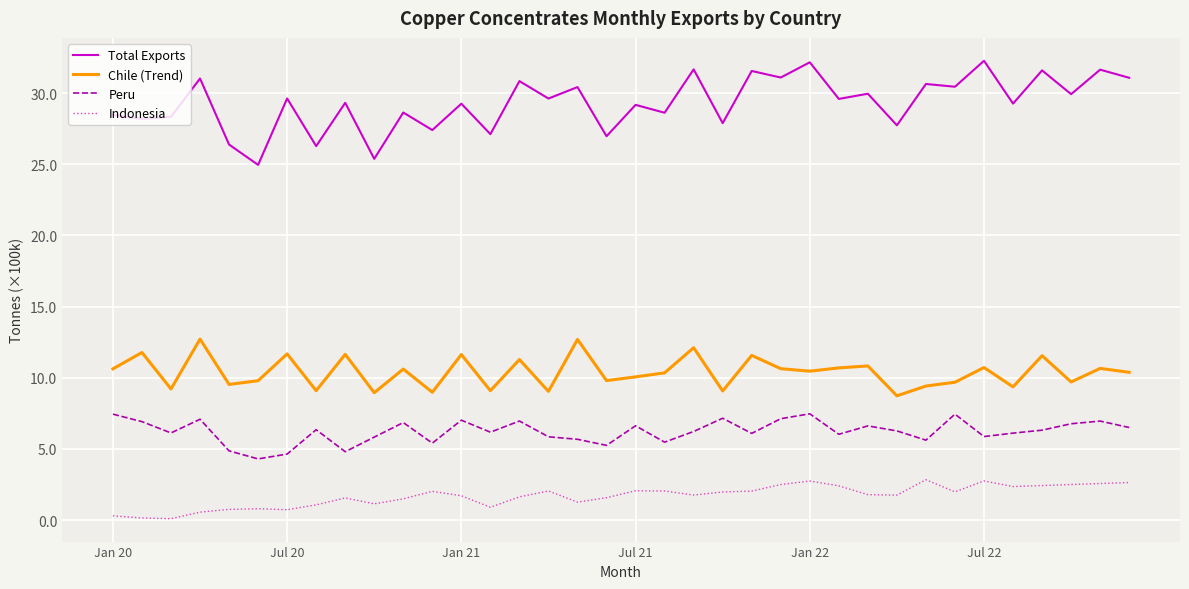

True or false: Indonesia and Peru intersect in this chart.

False